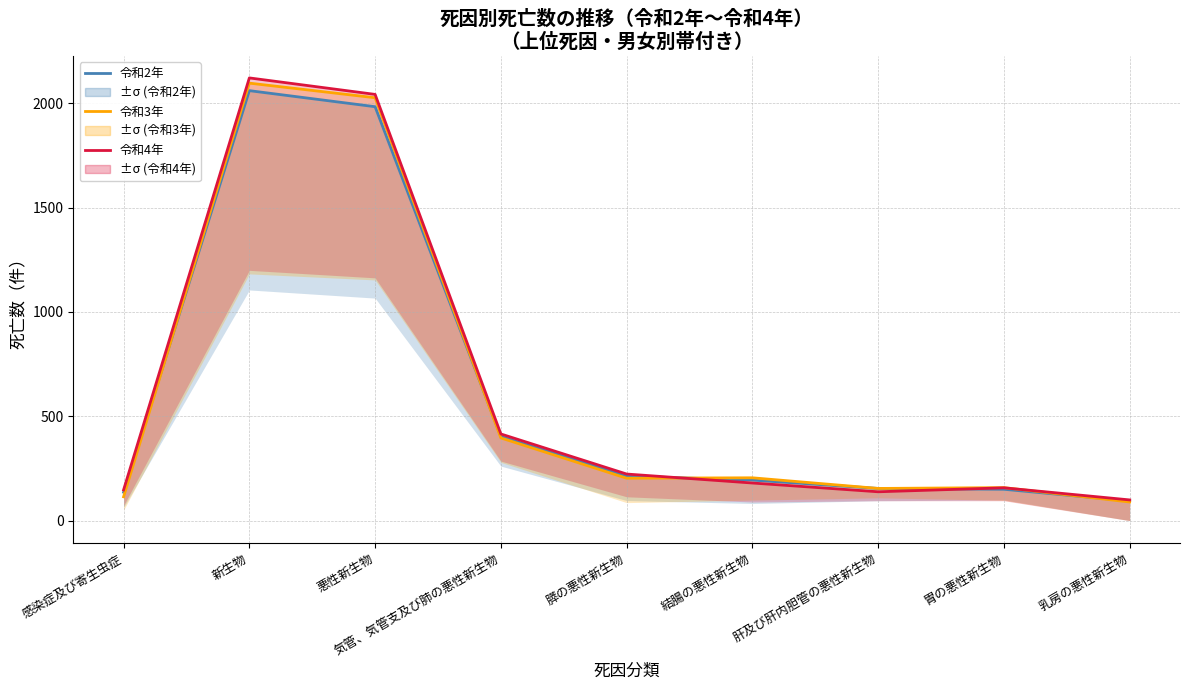

What is the sum of the 令和3年 総数 values at 膵の悪性新生物 and 感染症及び寄生虫症?

317